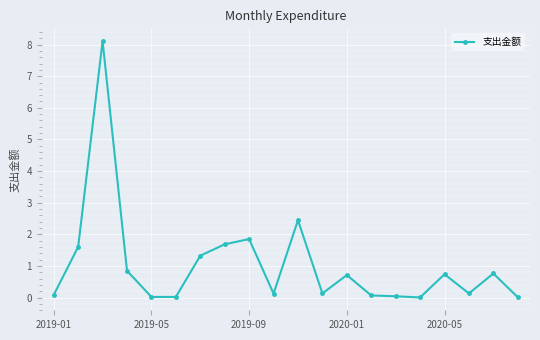

Is this an area chart (filled region under the line)?

No